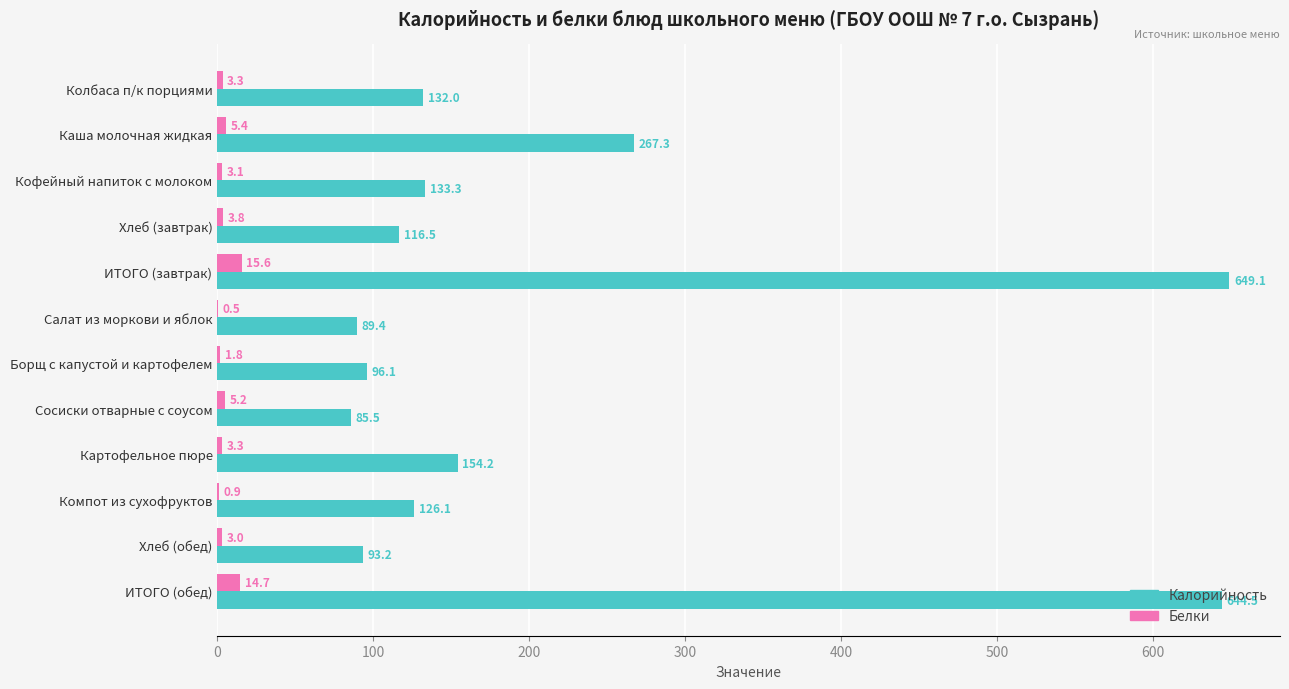

Between Кофейный напиток с молоком and ИТОГО (завтрак), which series saw the biggest shift?

Калорийность